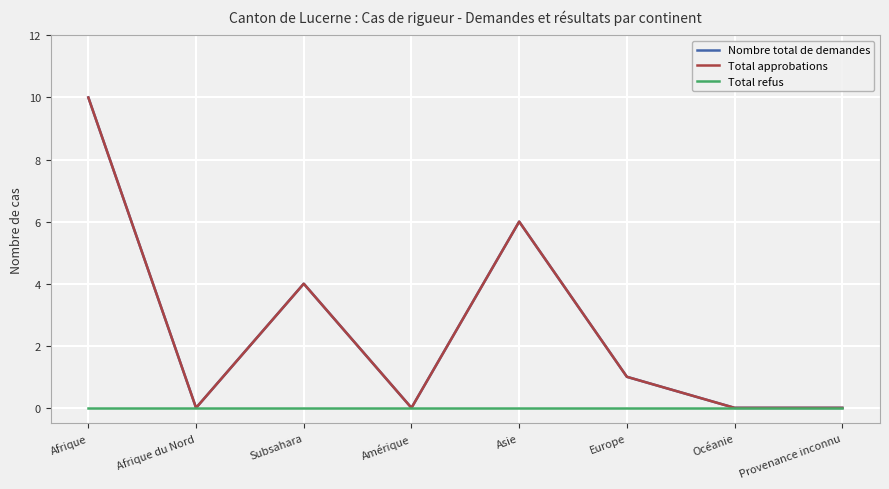

Which series changed the most between Asie and Europe?

Nombre total de demandes